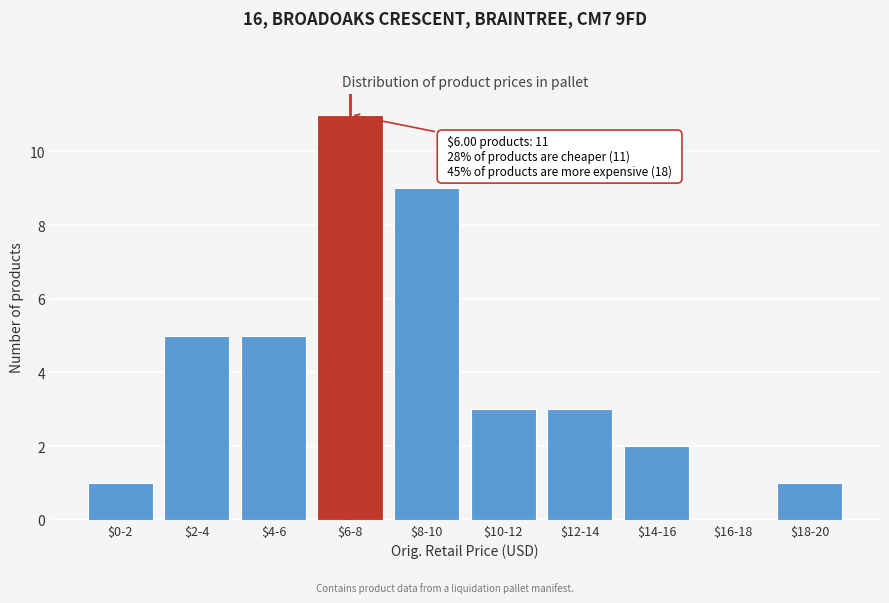

What is the sum of all values?

40